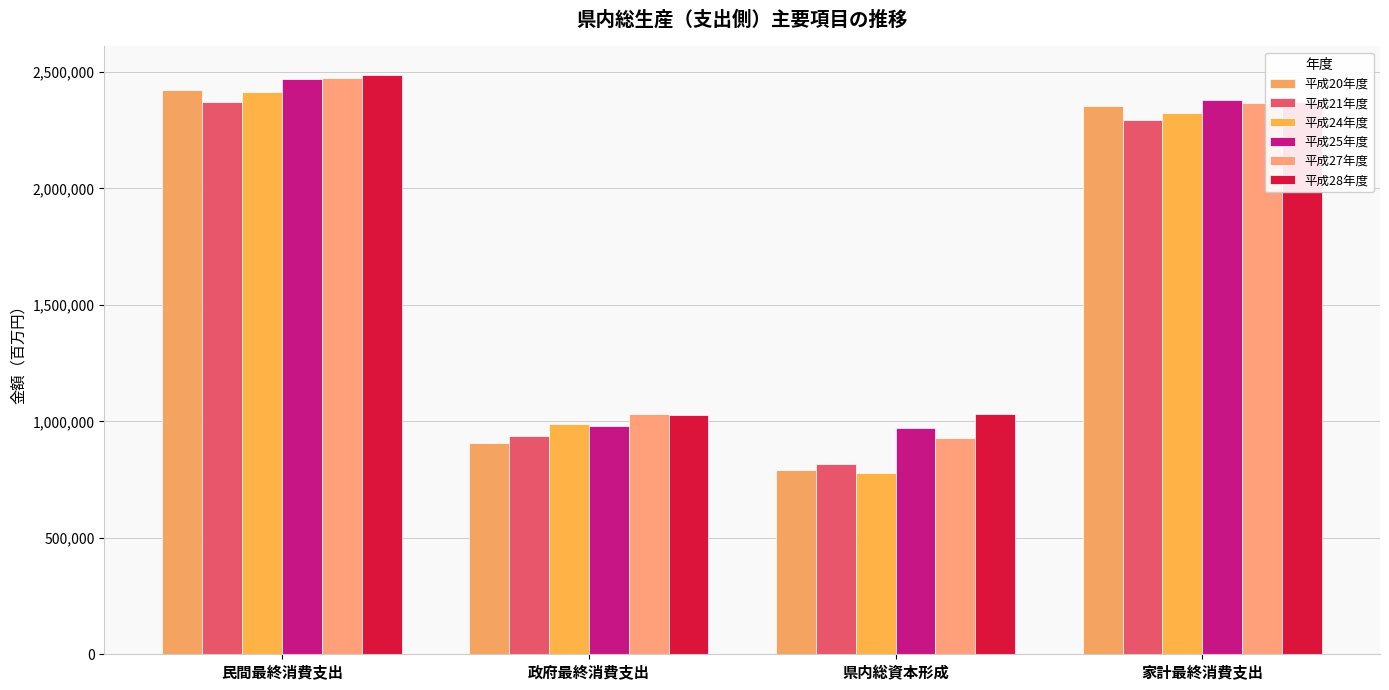

At how many categories does at least one series exceed 2084639?

2